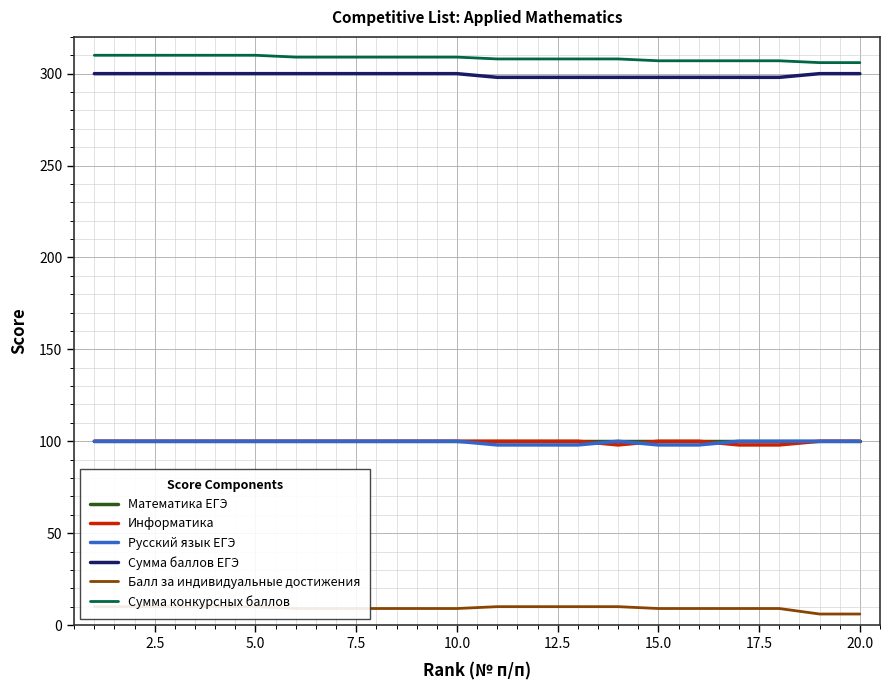

How many lines are shown in the chart?

6